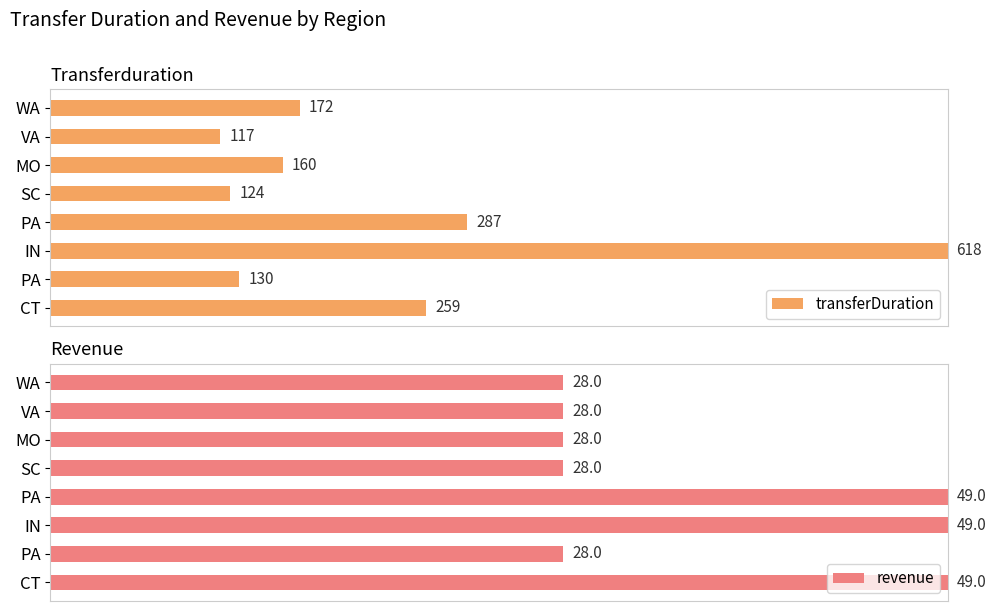

Which series changed the most between PA and SC?

transferDuration